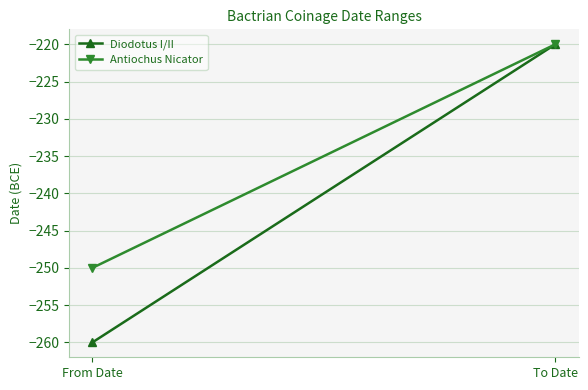

List the series in order of their peak value, highest first.

Diodotus I/II, Antiochus Nicator